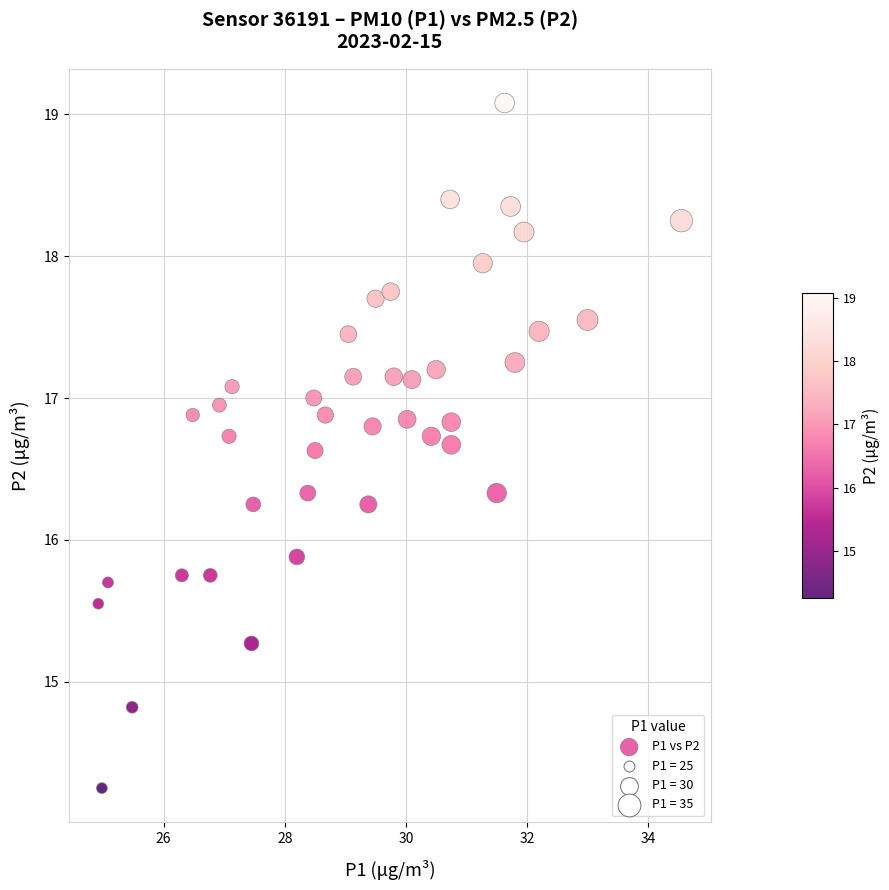

What is the range of X values (max minus min)?

9.6